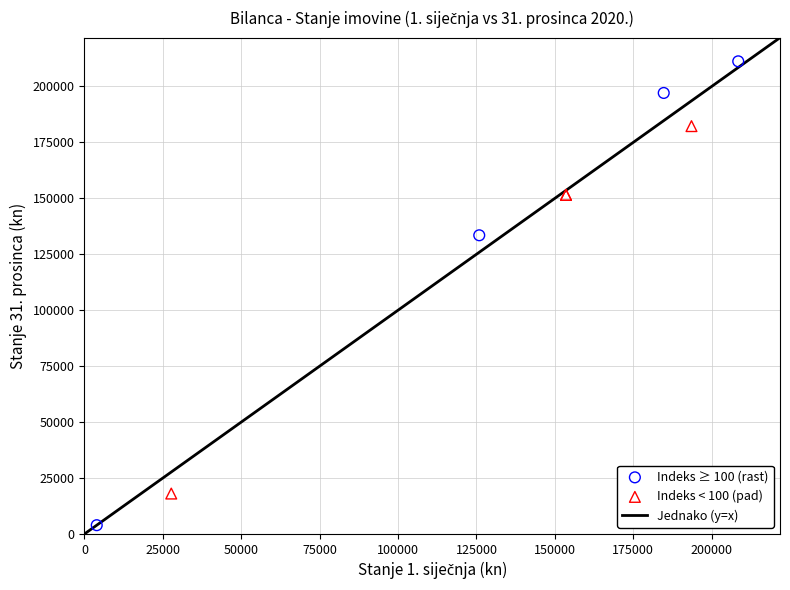

Which series reaches the maximum Y coordinate?

Indeks ≥ 100 (rast)